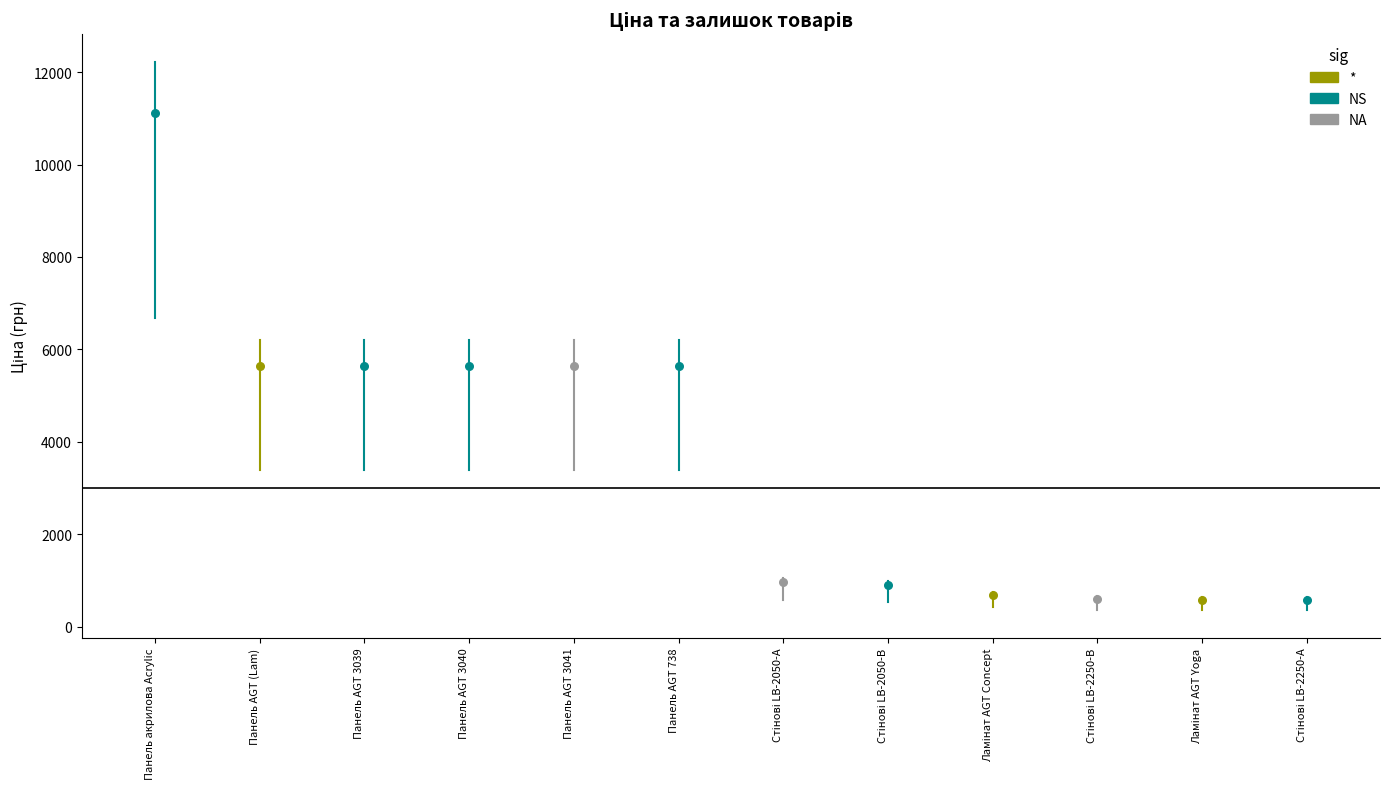

At how many categories does at least one series exceed 5652?

1